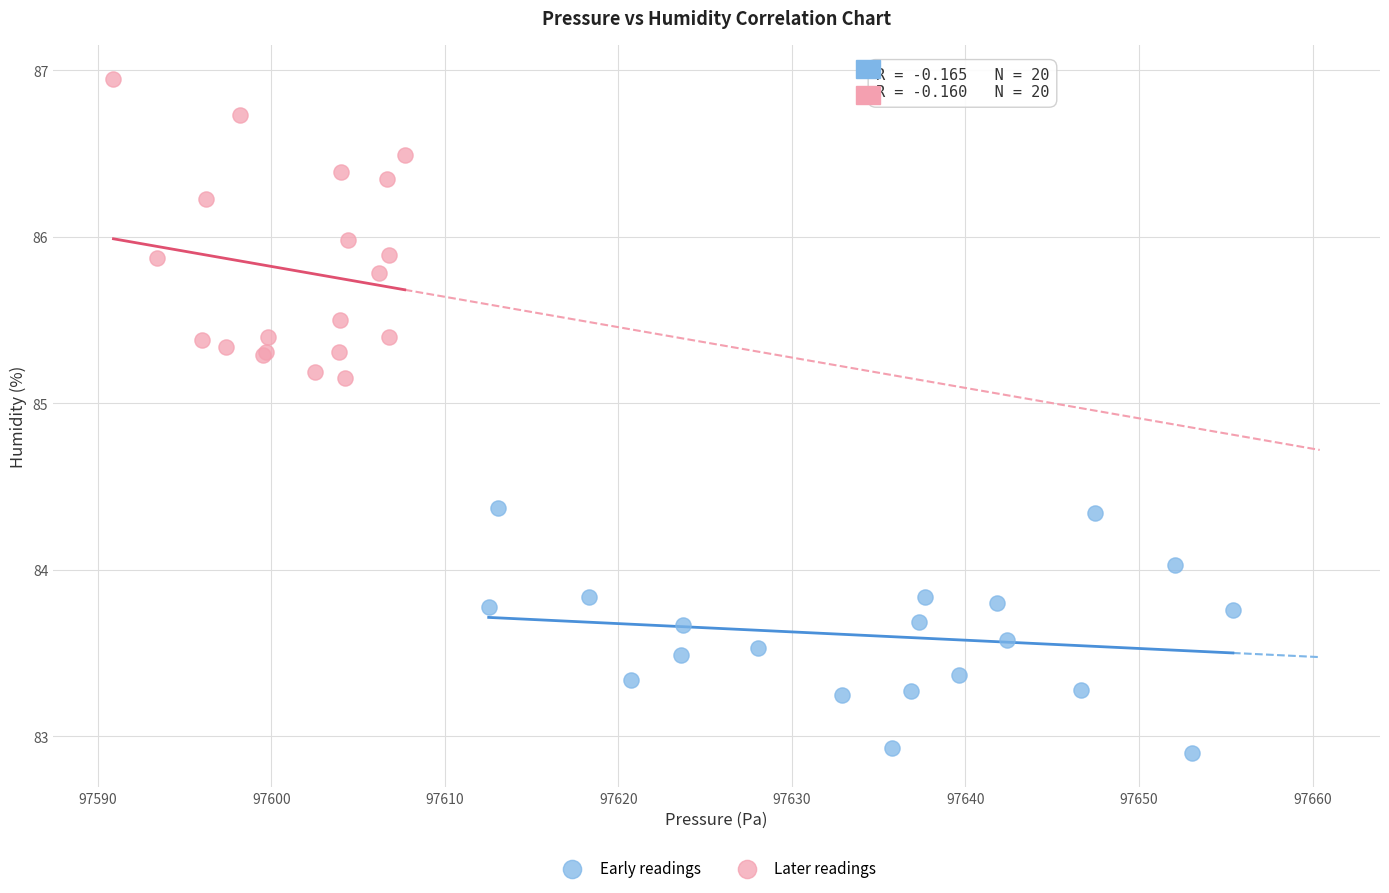

Which series has the largest Y range (max minus min)?

Later readings